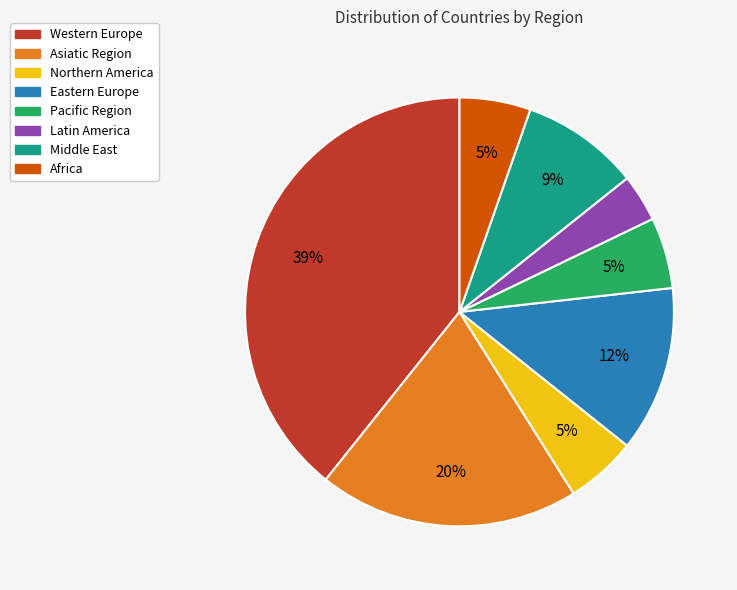

What percentage is the Northern America slice, to the nearest percent?

5%